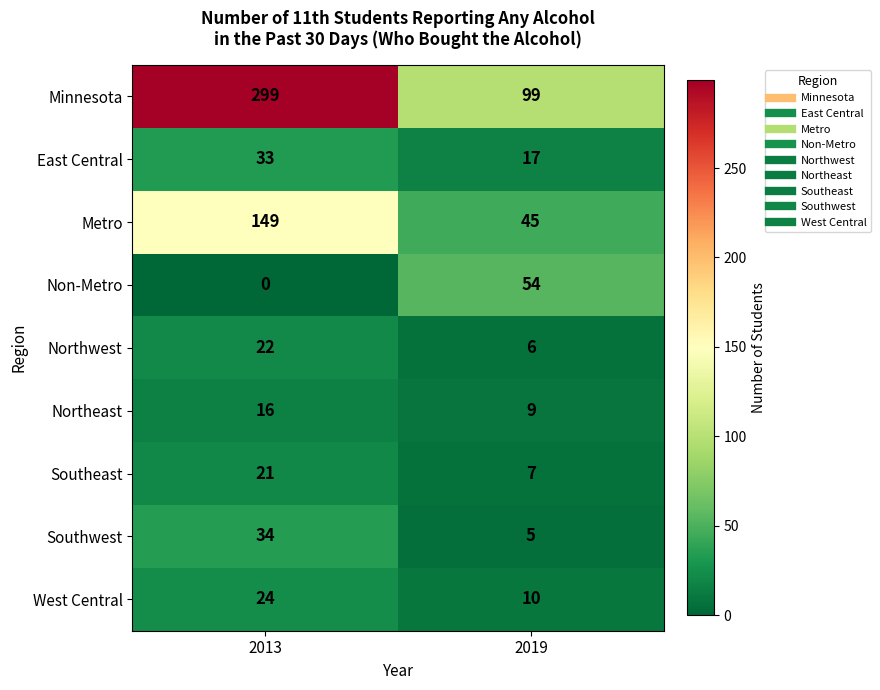

What is the average value of the Minnesota series?

199